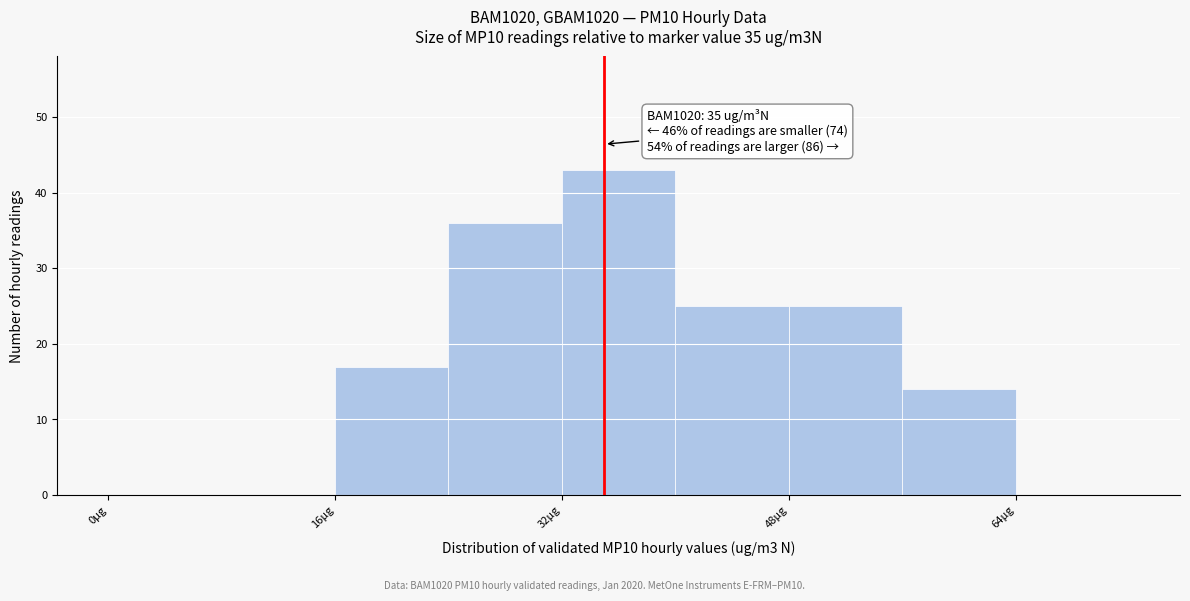

Over which range of the x-axis is the bar tallest?

32 to 40